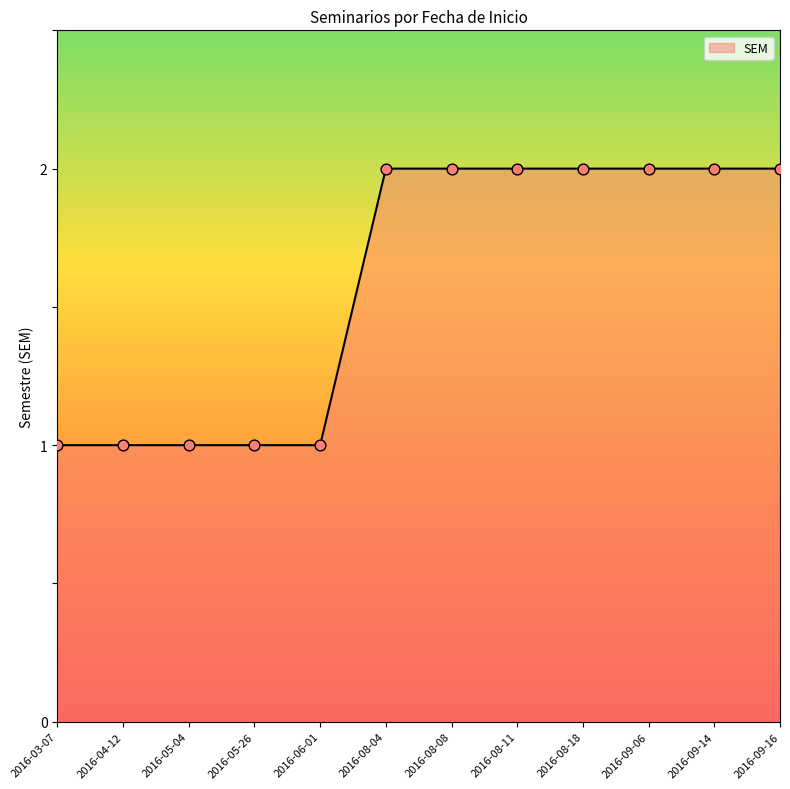

What is the ratio of the value at 2016-04-12 to the value at 2016-05-04?

1.0